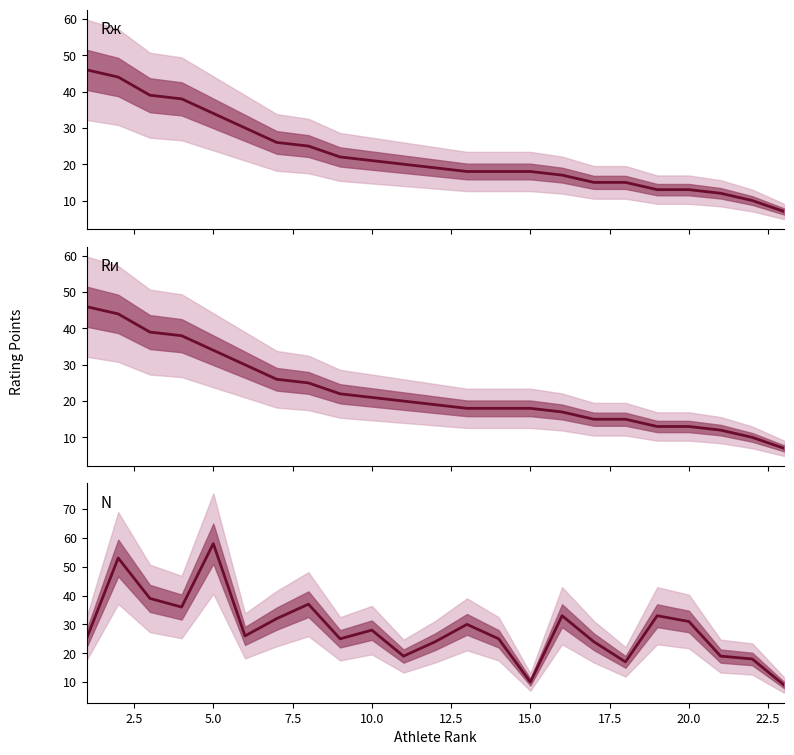

What is the value of the N point at the 4th from the left?

36